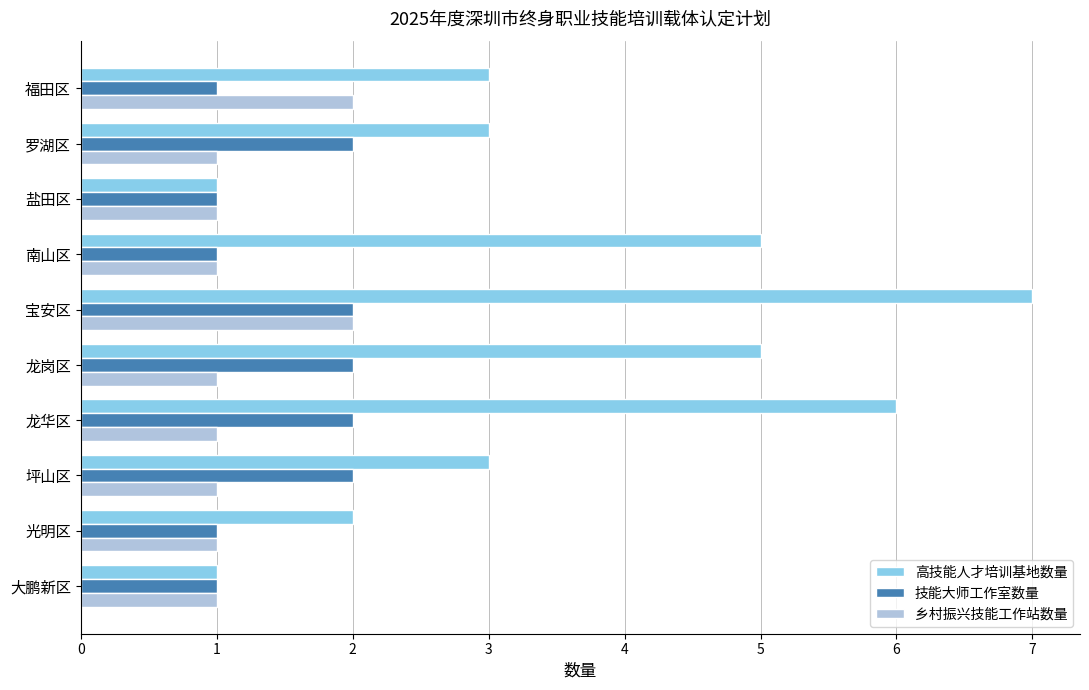

Count the number of data series in this chart.

3